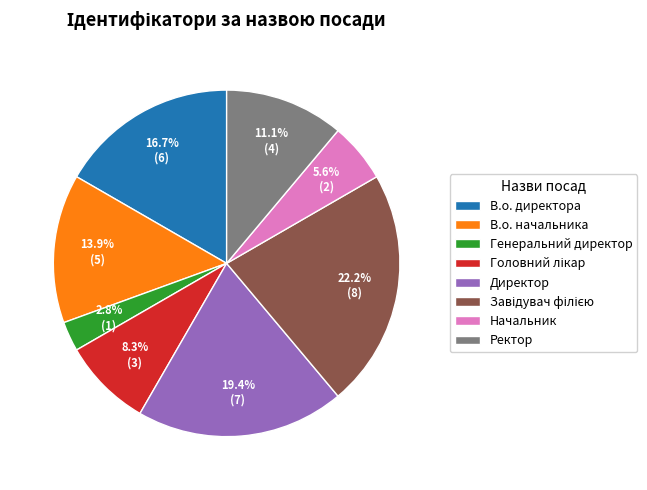

Is there any slice that represents more than half of the pie?

No